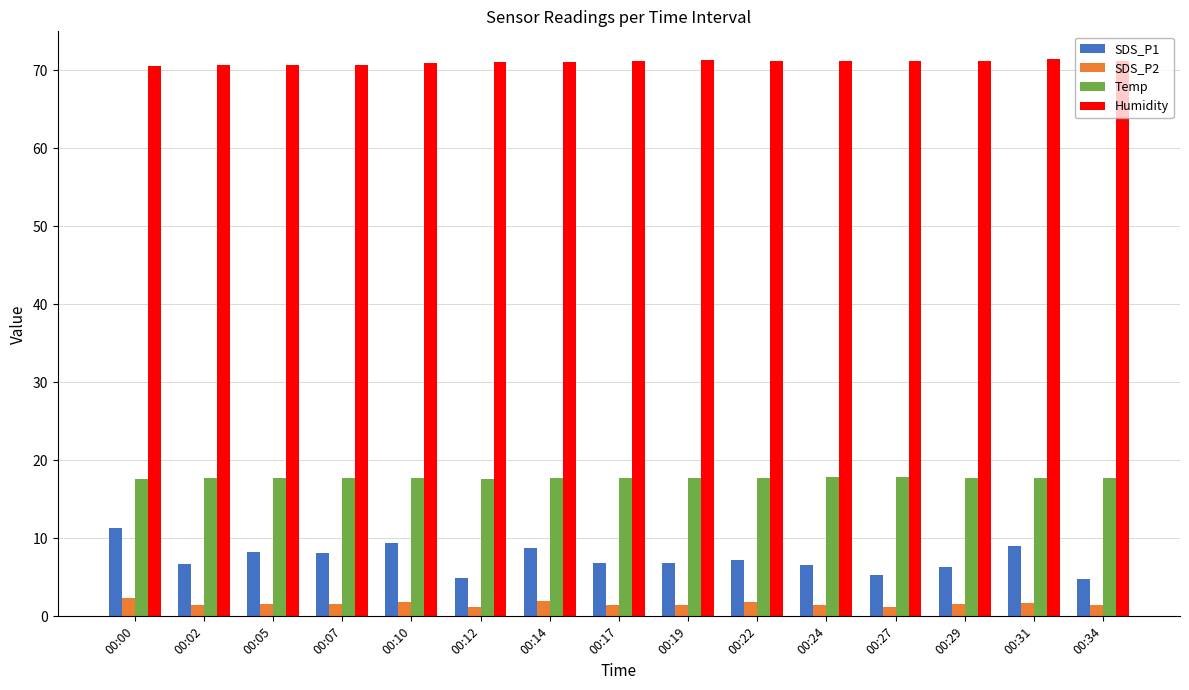

What is the difference between the maximum and minimum values in the Temp series?

0.2